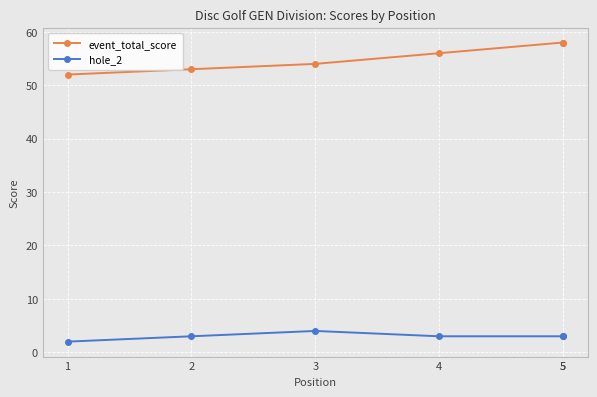

Is this an area chart (filled region under the line)?

No